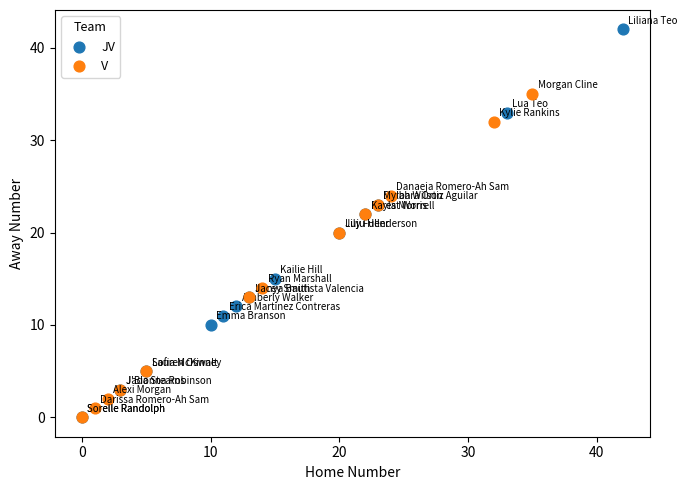

Which series contains the highest Y value?

JV